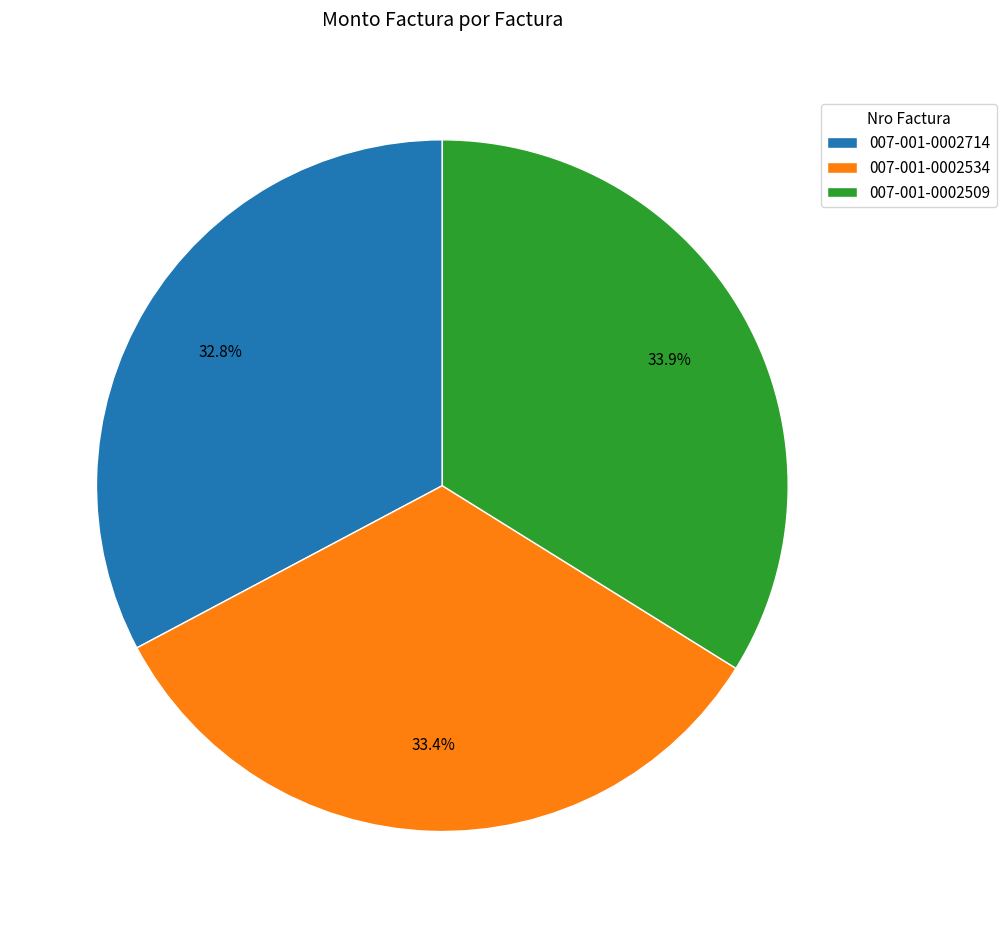

Which slice is the smallest?

007-001-0002714